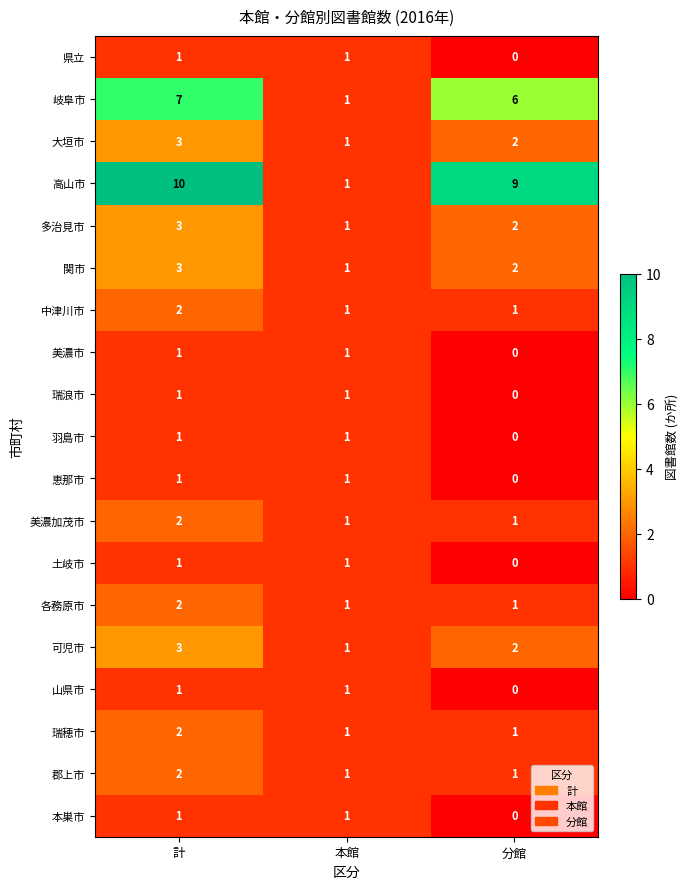

Between 計 and 本館, which series saw the biggest shift?

高山市